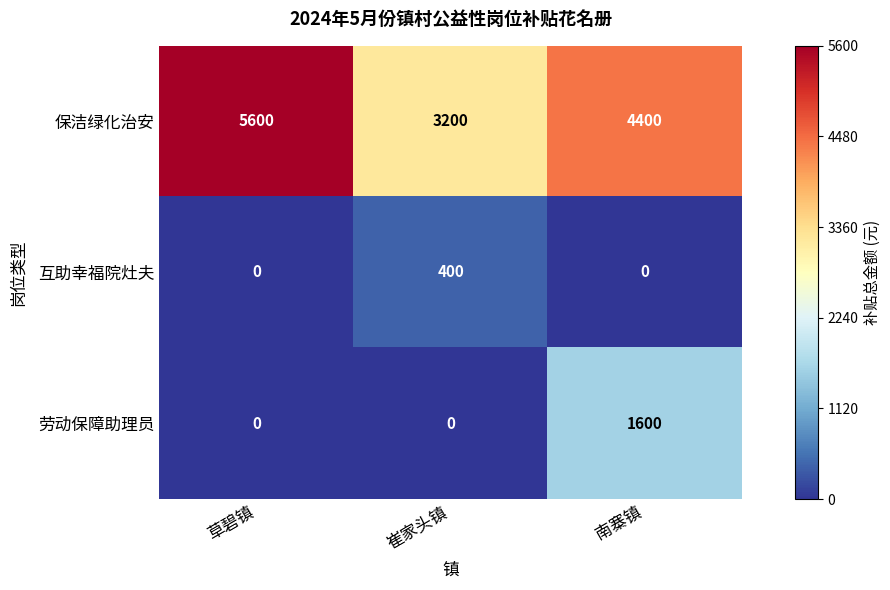

Reading left to right, extract all data points from this chart.

保洁绿化治安: 草碧镇=5600	崔家头镇=3200	南寨镇=4400
互助幸福院灶夫: 草碧镇=0	崔家头镇=400	南寨镇=0
劳动保障助理员: 草碧镇=0	崔家头镇=0	南寨镇=1600